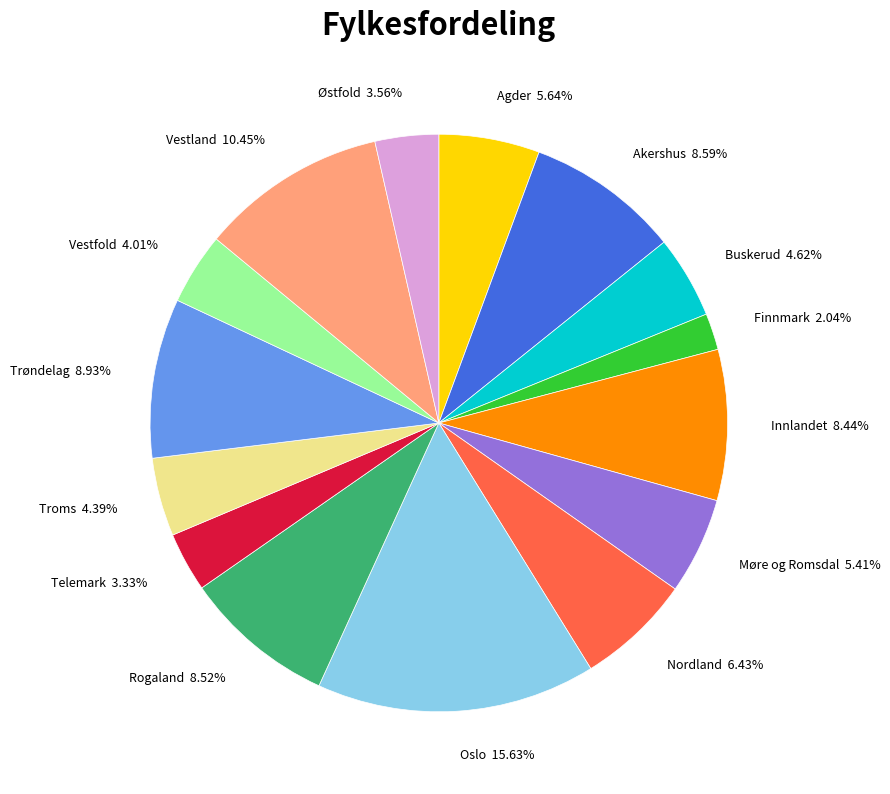

Which has a higher value, Nordland or Troms?

Nordland